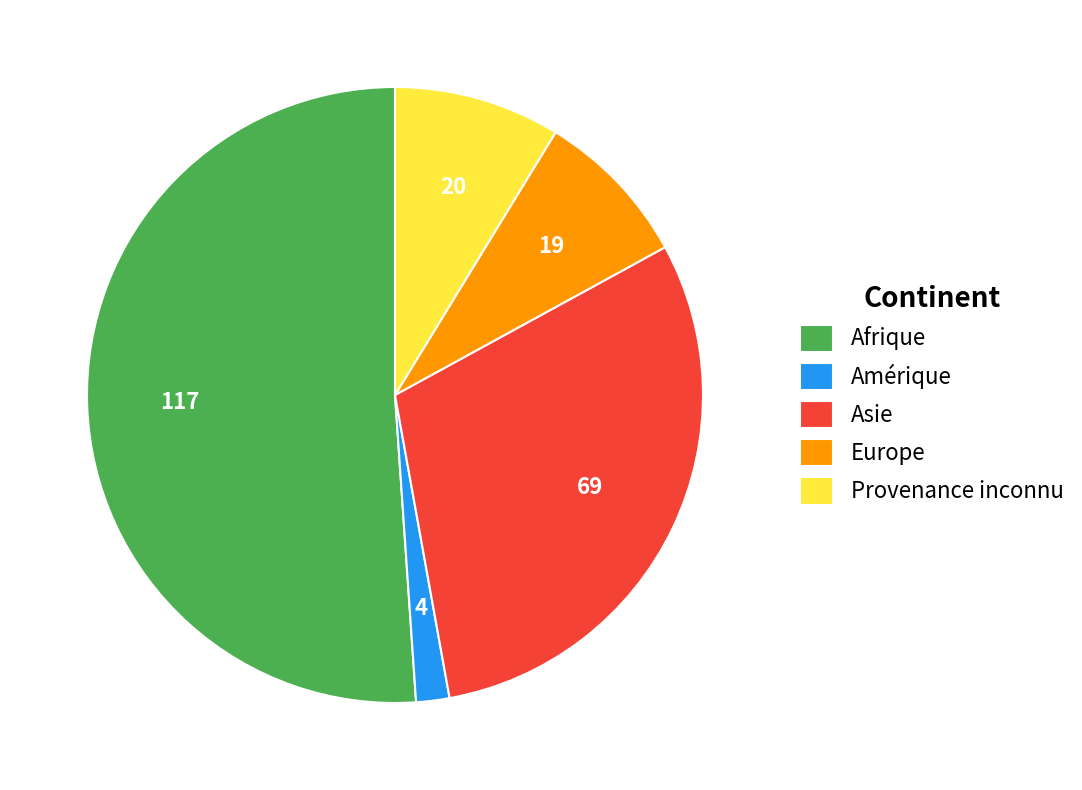

Does Europe account for over 50% of the chart?

No